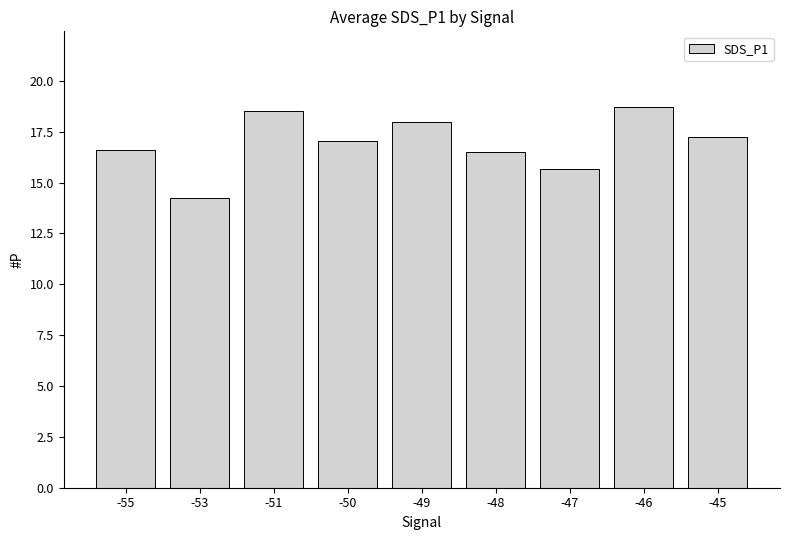

How many data points are less than 17?

4